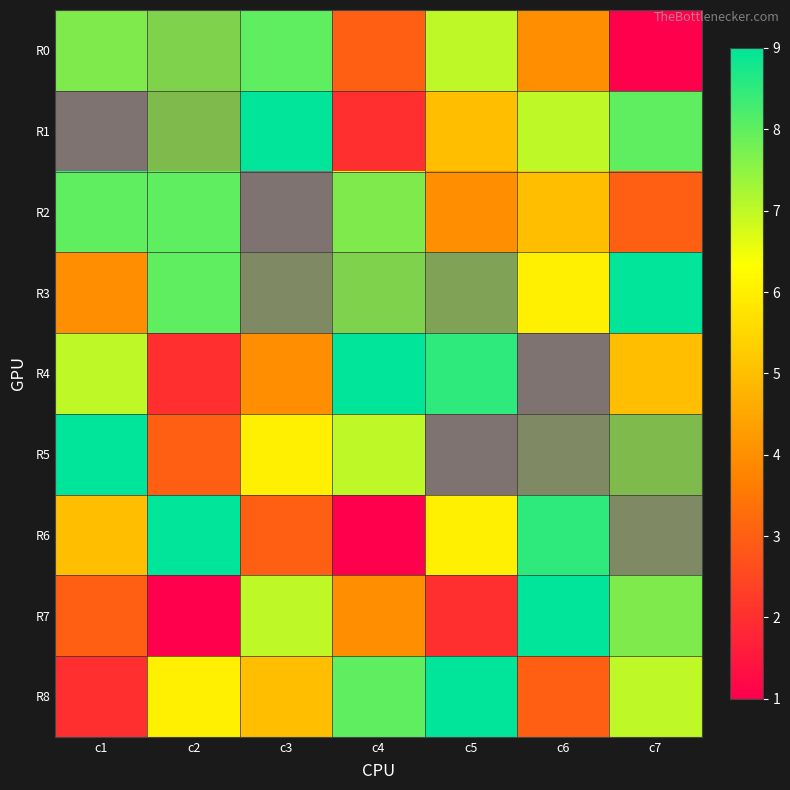

Between c4 and c3, which is larger?

c3